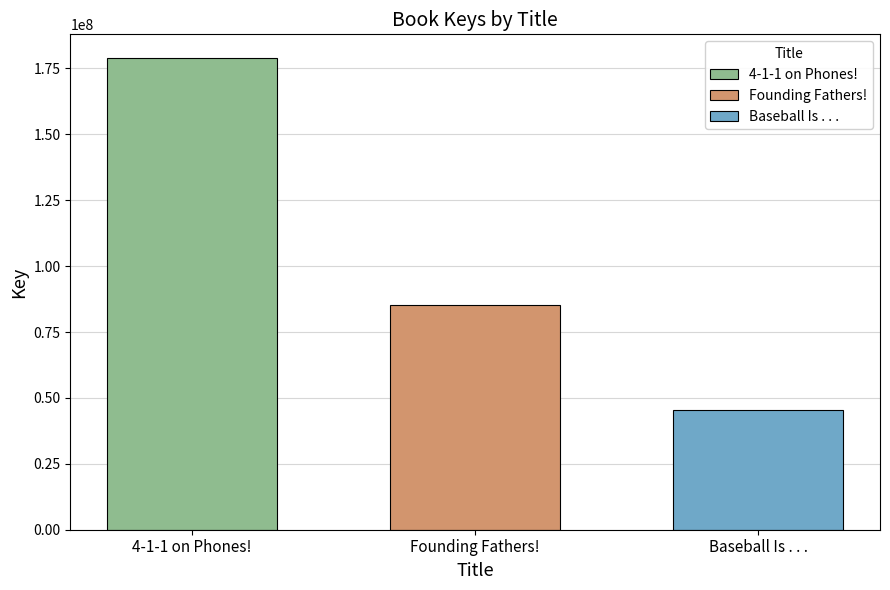

What is the greatest value displayed?

179012236